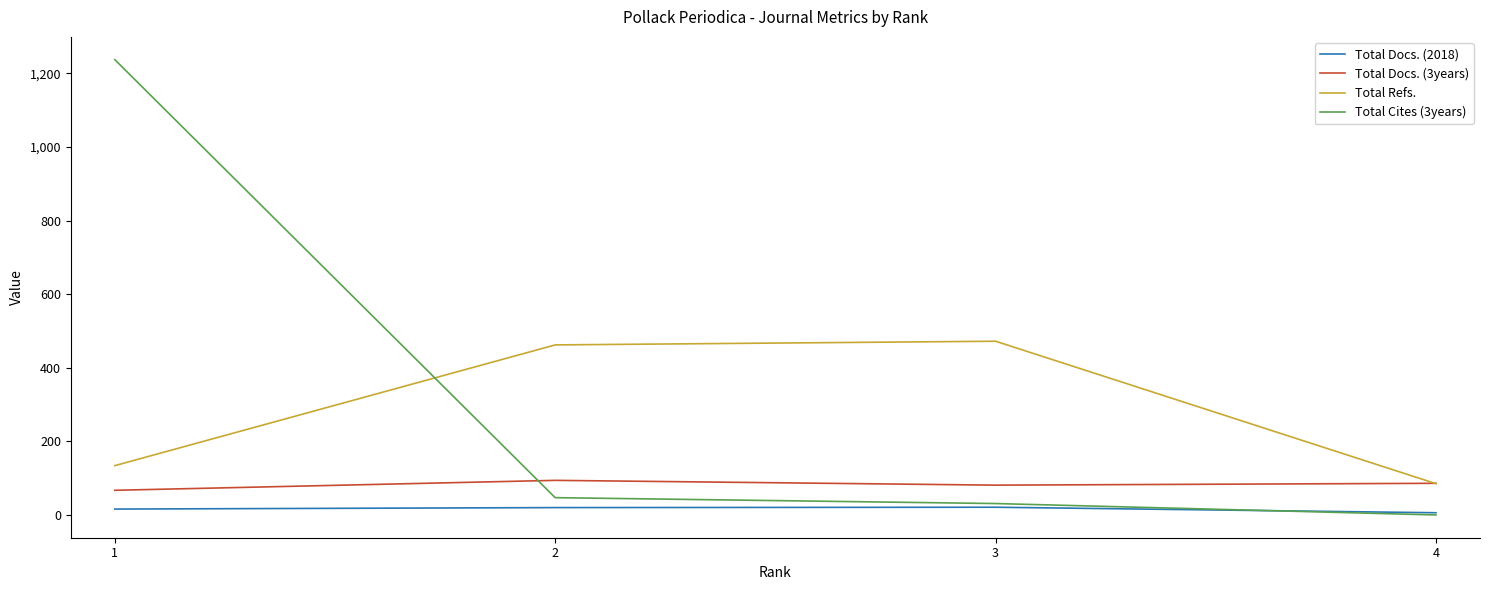

What is the total value across all series at 3?

605